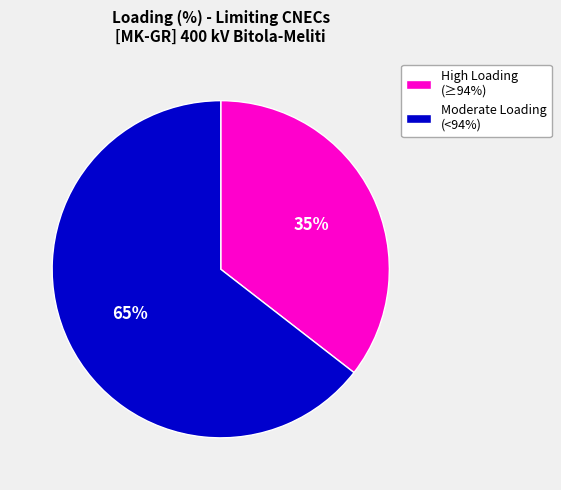

How many slices are in this pie chart?

2